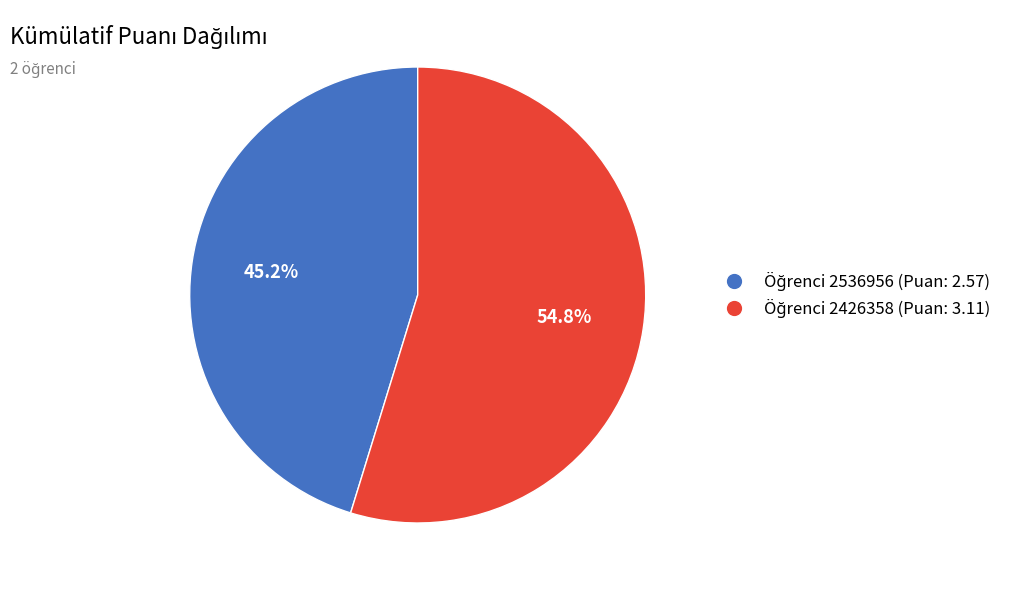

Does any single category account for the majority?

Yes